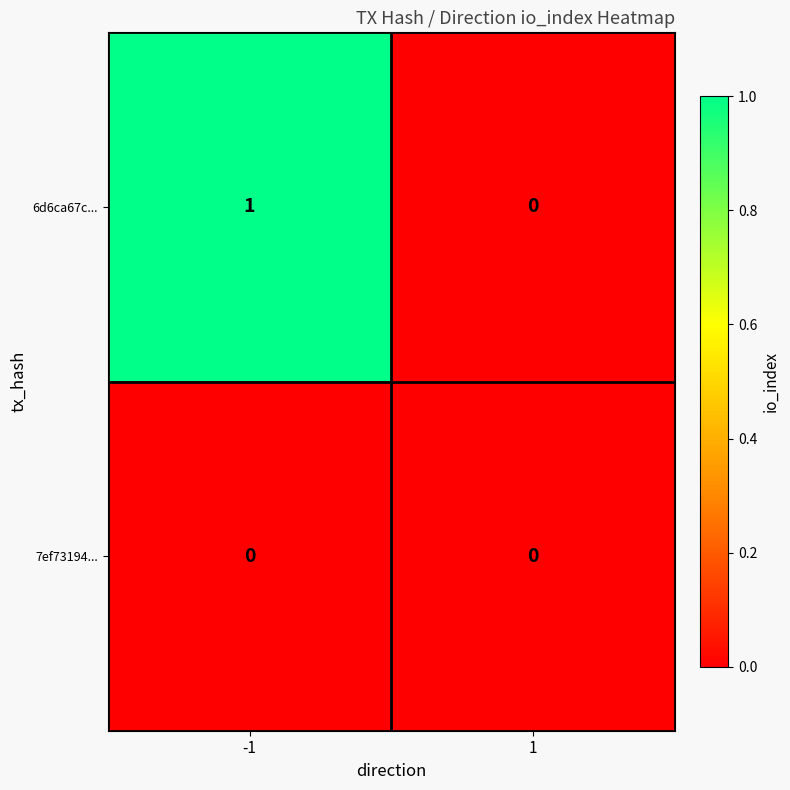

Is it true that 7ef73194... equals 0 at 1?

True